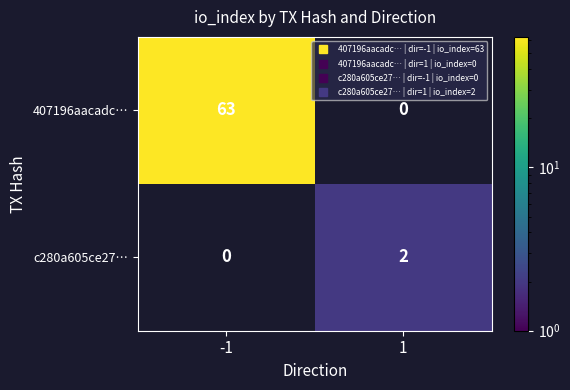

The value of 407196aacadc… at -1 is 63. True or false?

True